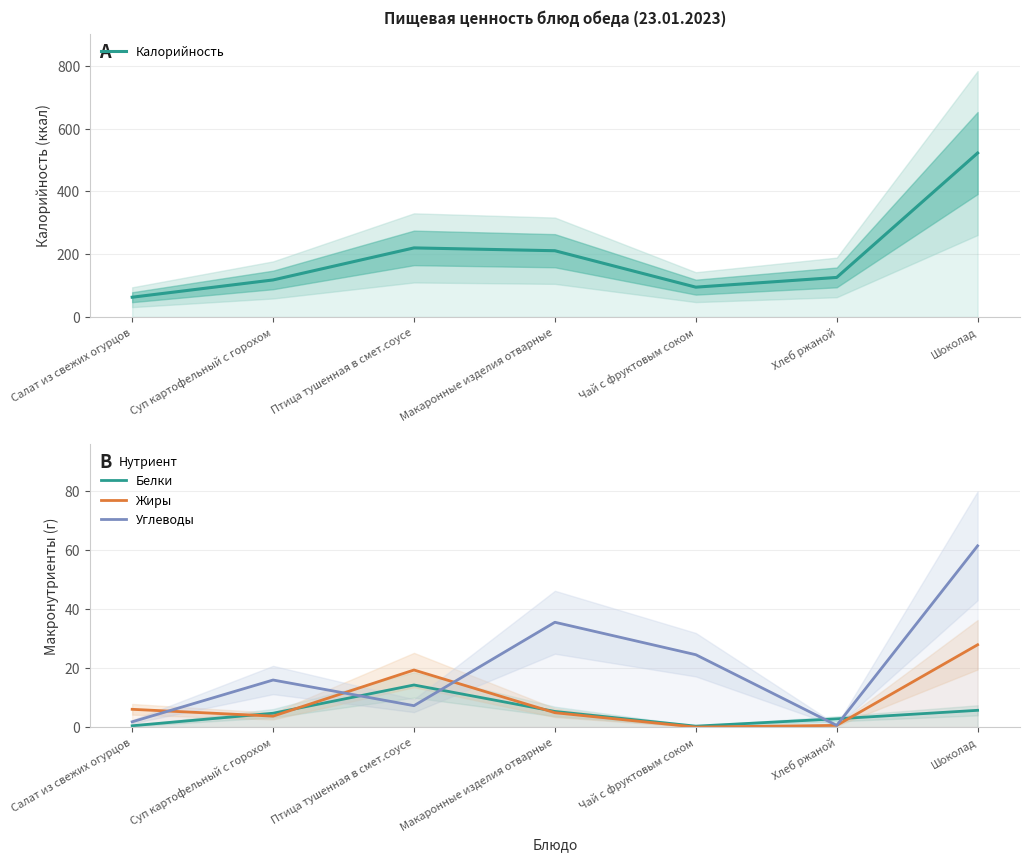

The value of Жиры at Макаронные изделия отварные is 4.9. True or false?

True